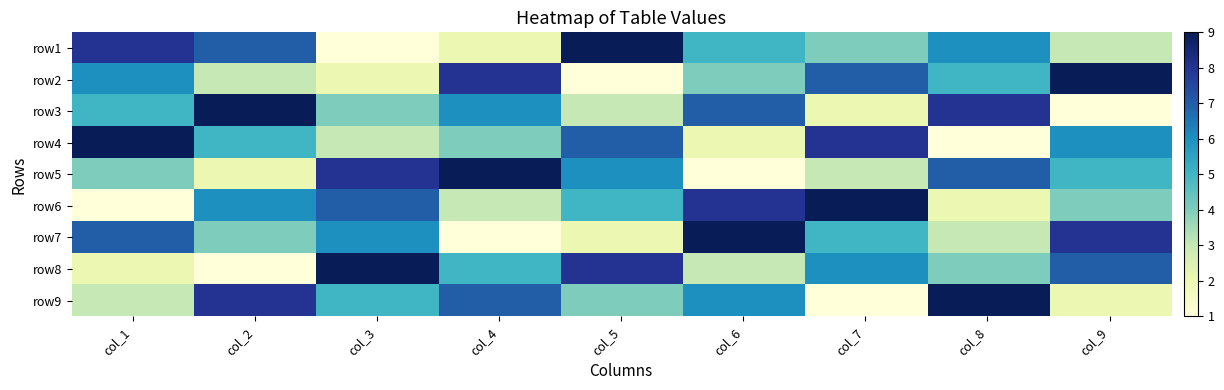

At how many categories does at least one series exceed 8?

9